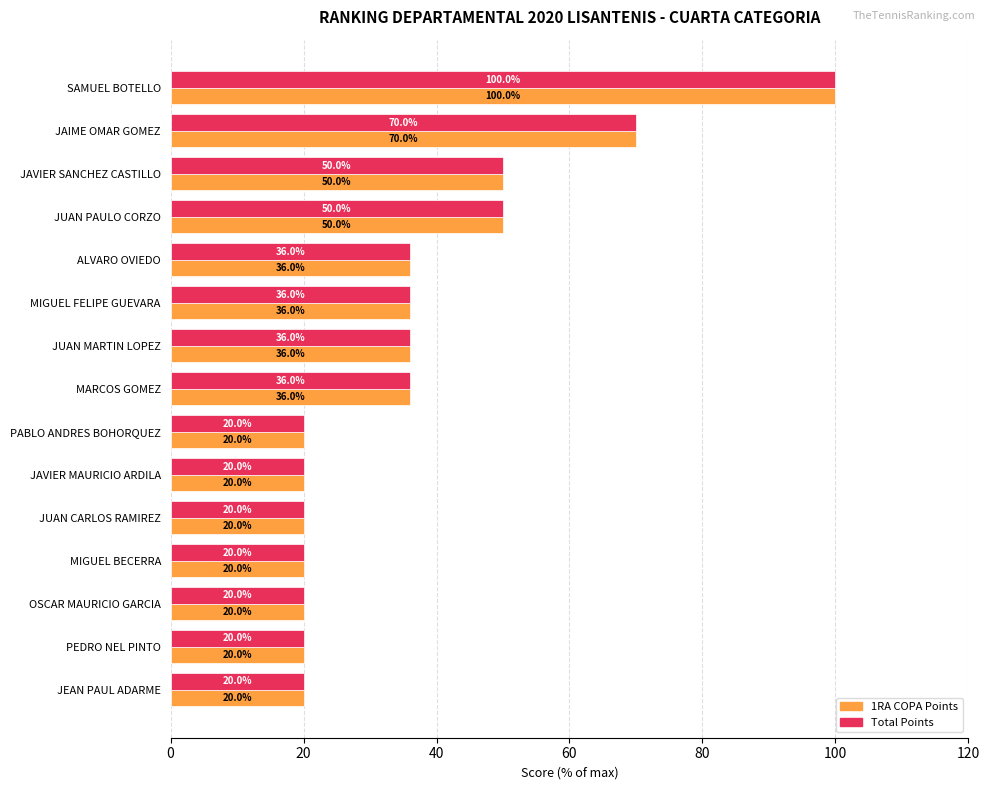

At which label does Total Points reach its peak?

SAMUEL BOTELLO